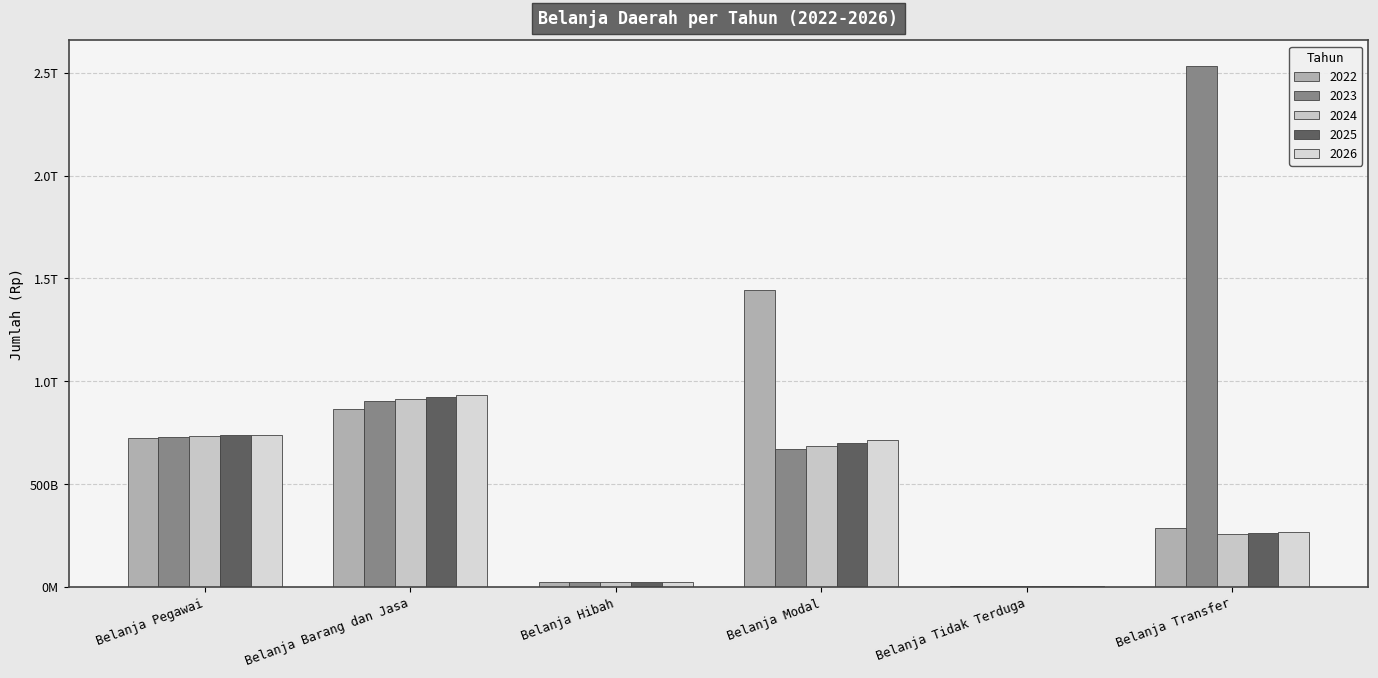

Are the bars grouped side by side (vs. stacked)?

Yes